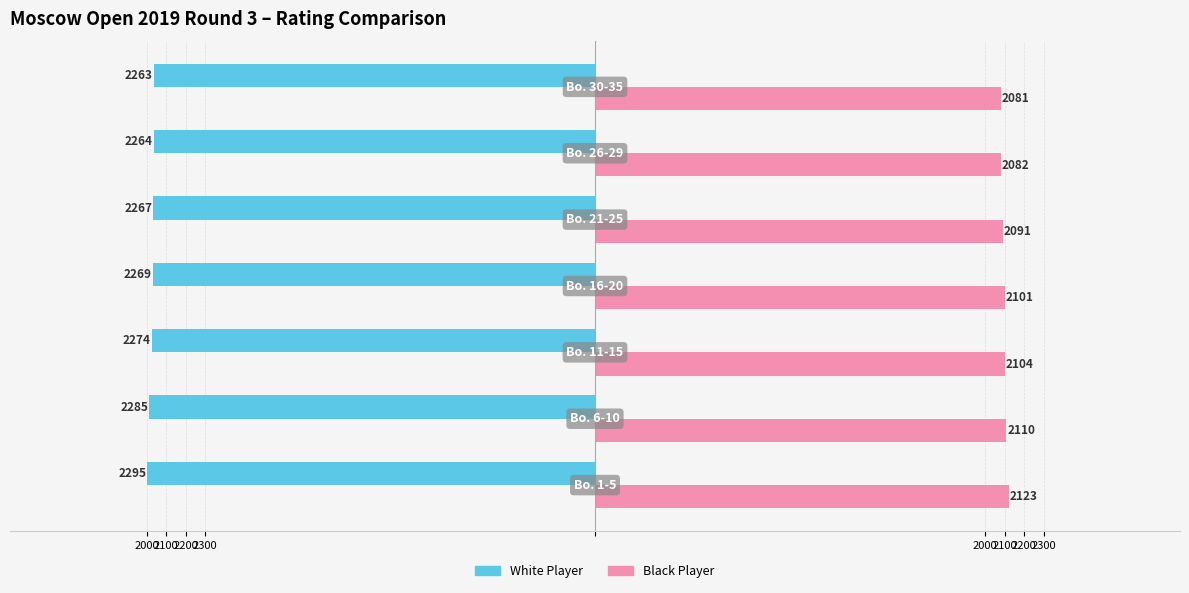

What are all the series names shown in the legend?

White Player, Black Player